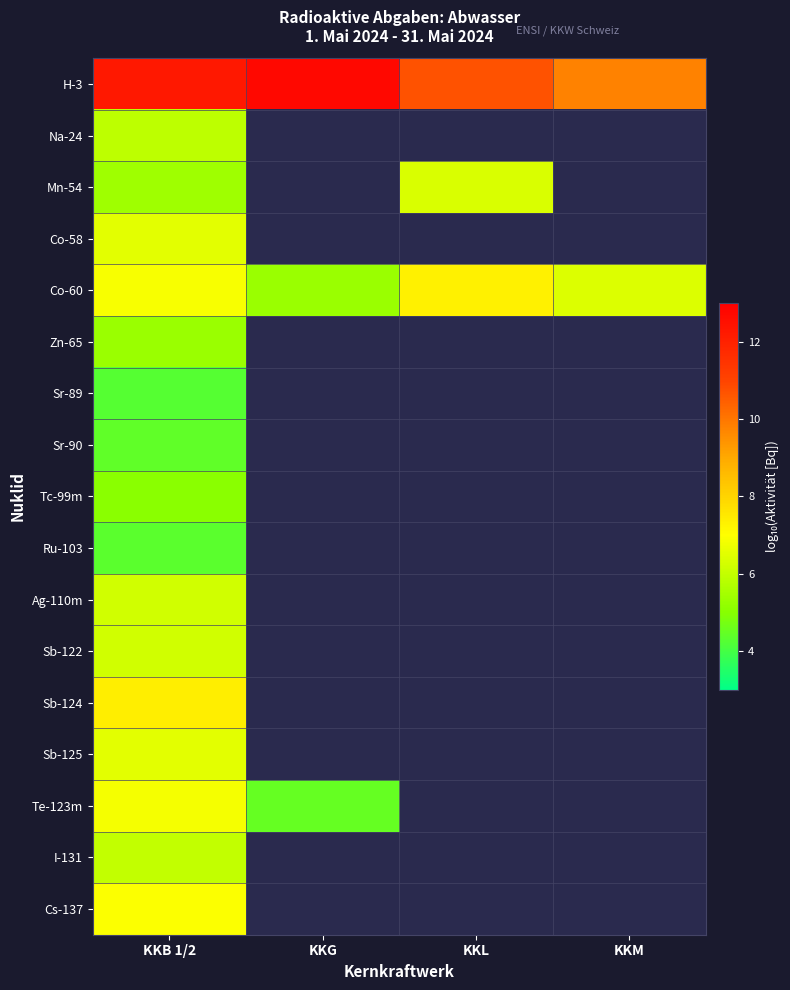

Which series has the largest range (max minus min)?

H-3